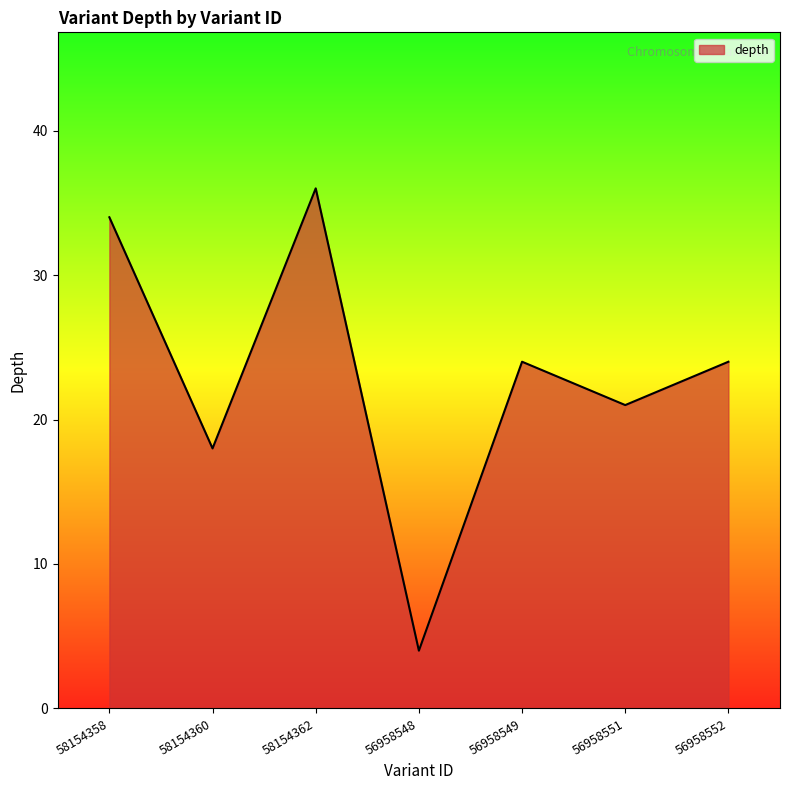

The chart shows a value of 18 at 58154360. True or false?

True